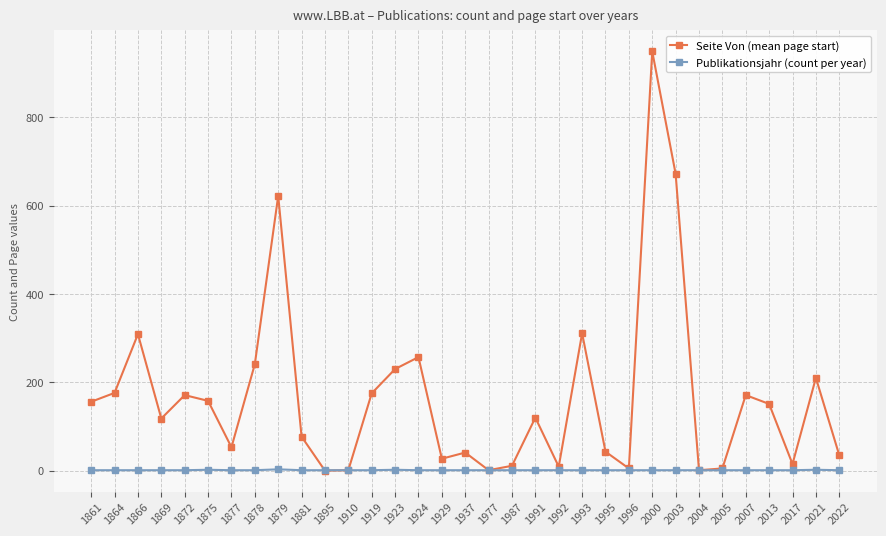

Rank the series at 2017 from lowest to highest value.

Publikationsjahr (count per year), Seite Von (mean page start)